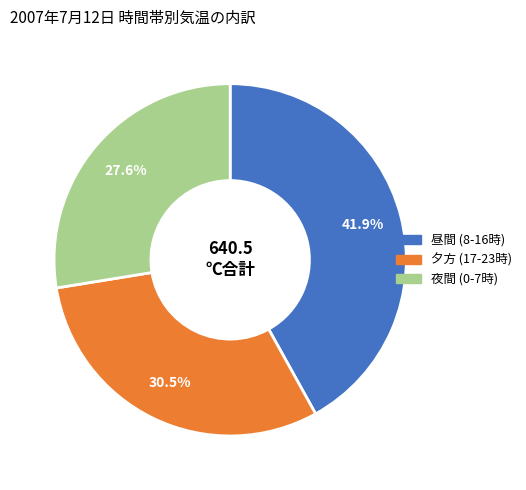

Does any single category account for the majority?

No